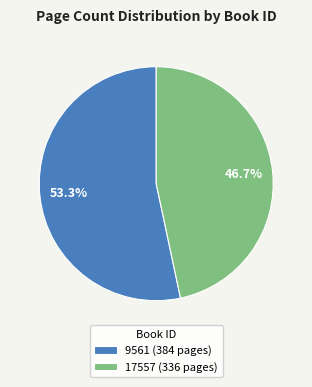

Do 17557 and 9561 together represent more than half of the pie?

Yes